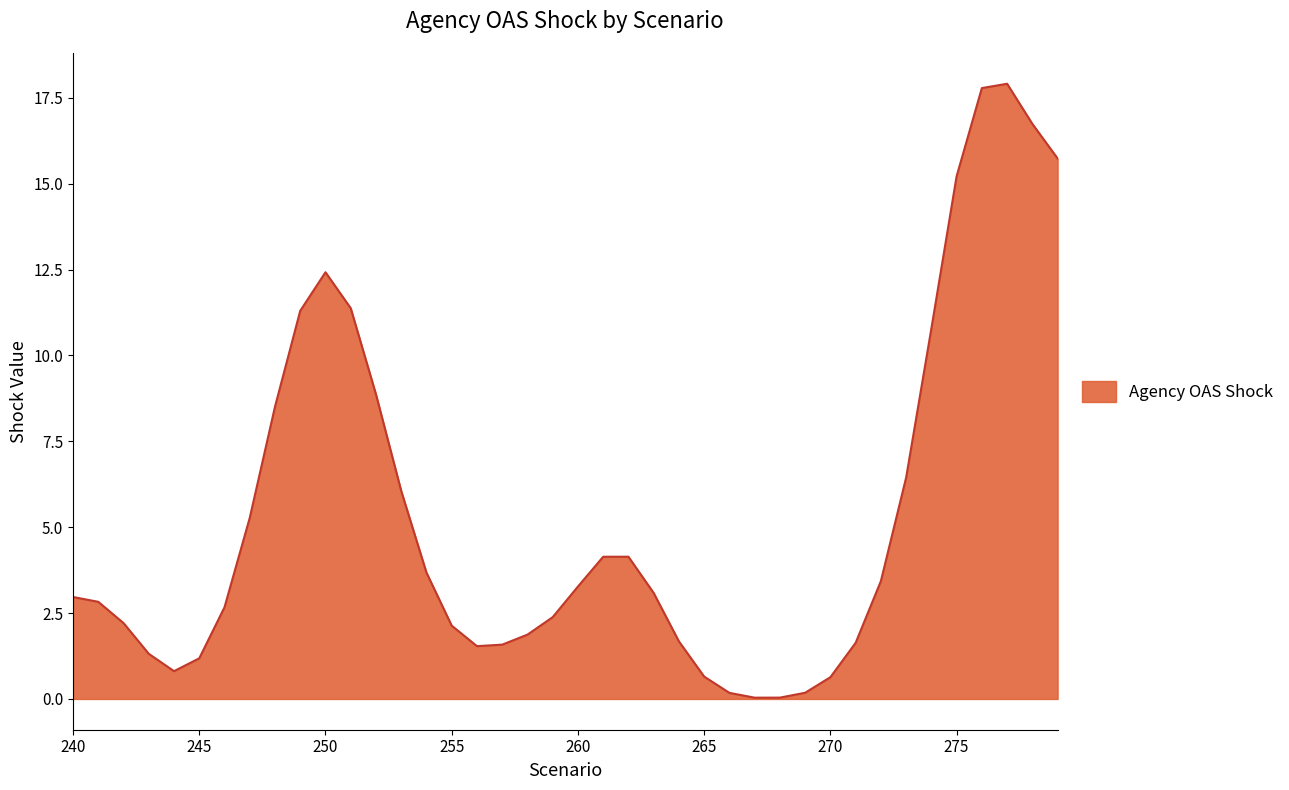

What is the greatest value displayed?

17.9